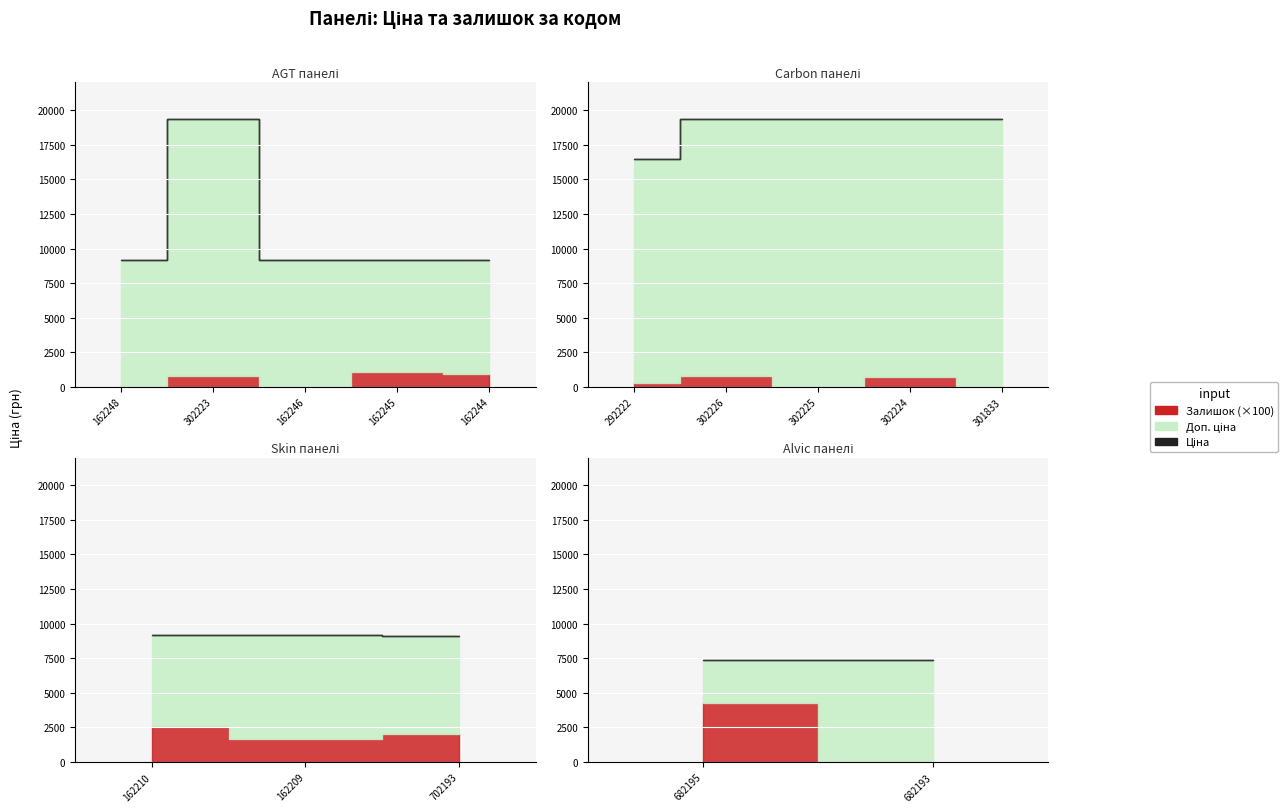

Does the chart display data point markers on the line(s)?

No